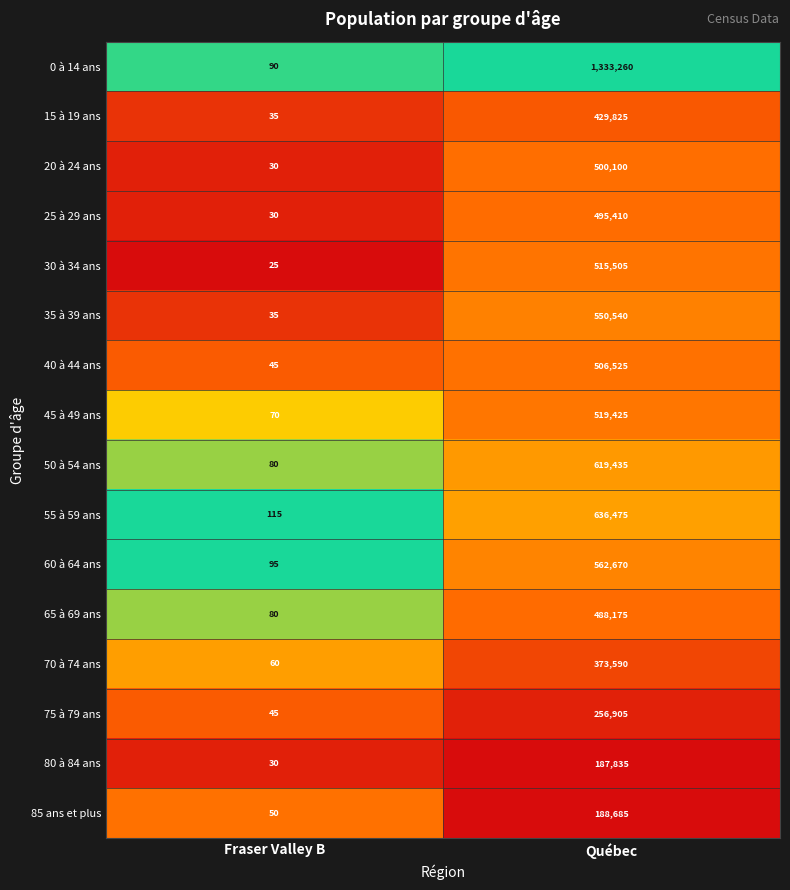

True or false: 25 à 29 ans has a value of 30 at Fraser Valley B.

True